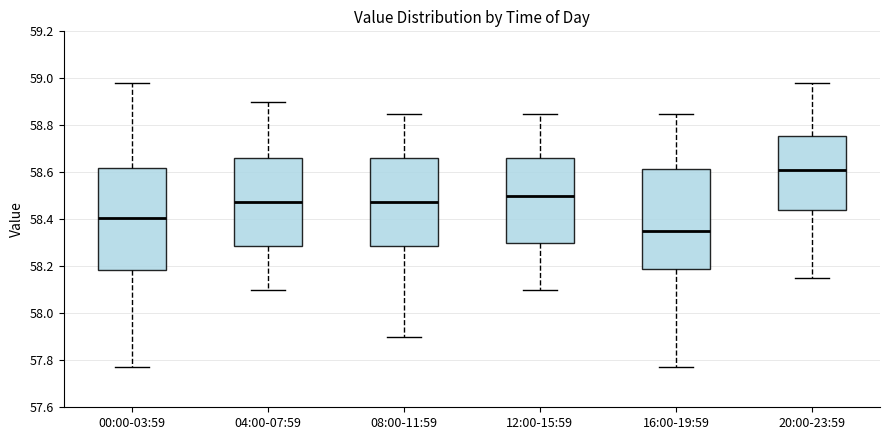

Where does the upper whisker of the box for 08:00-11:59 end on the y-axis? The values are not printed on the chart, so give them approximately, as read against the axis.

58.86